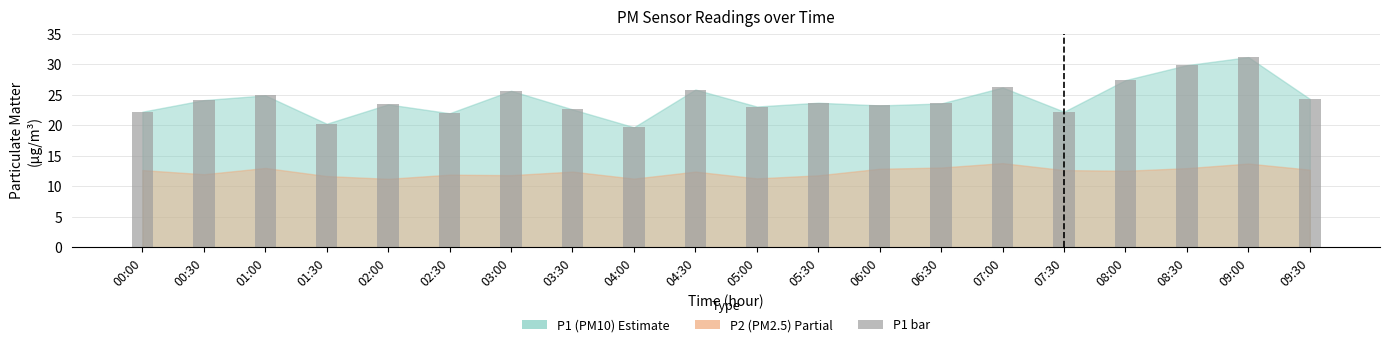

What is the average value?

24.2